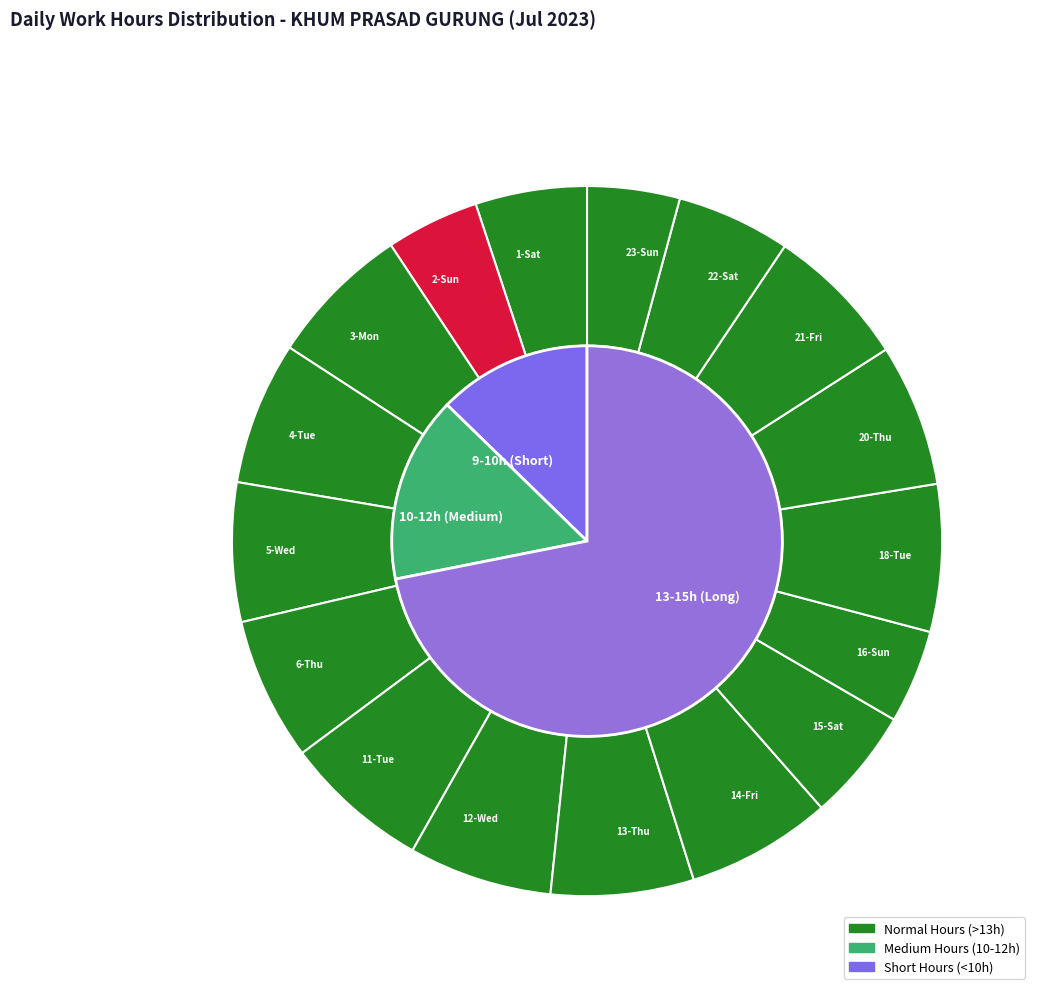

What percentage is the 3-Mon slice, to the nearest percent?

7%